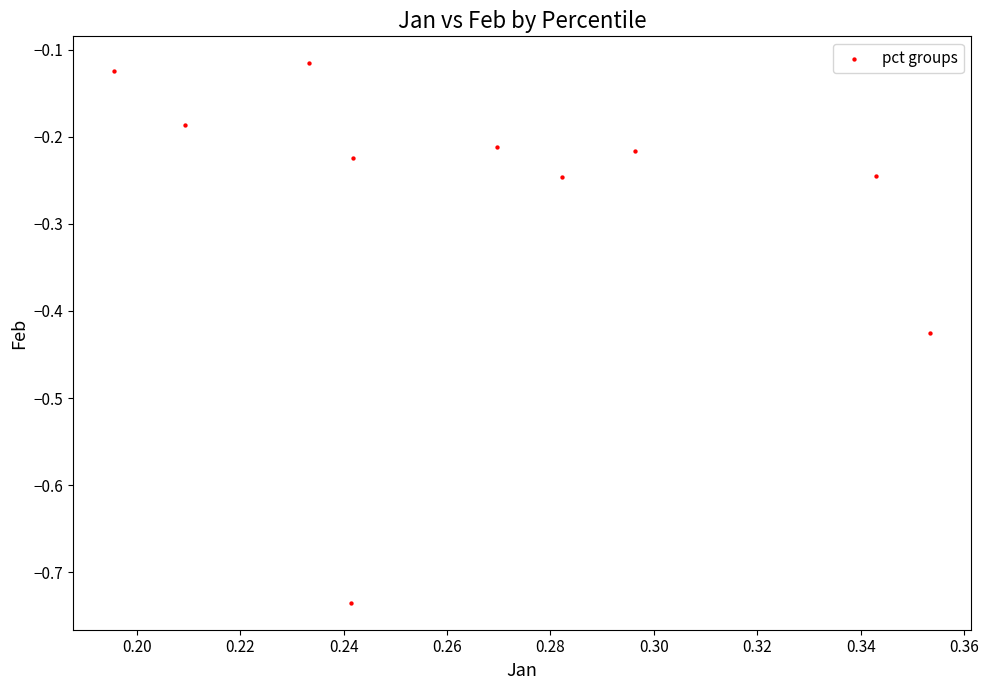

What is the average X value?

0.3